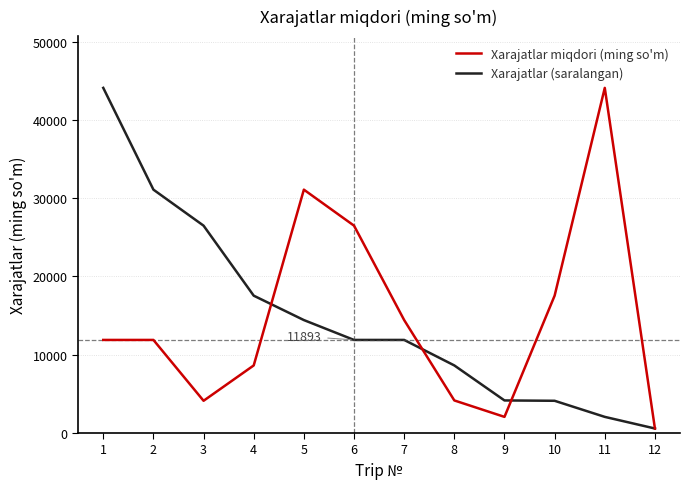

Read the Xarajatlar miqdori (ming so'm) value at 7.

14430.9